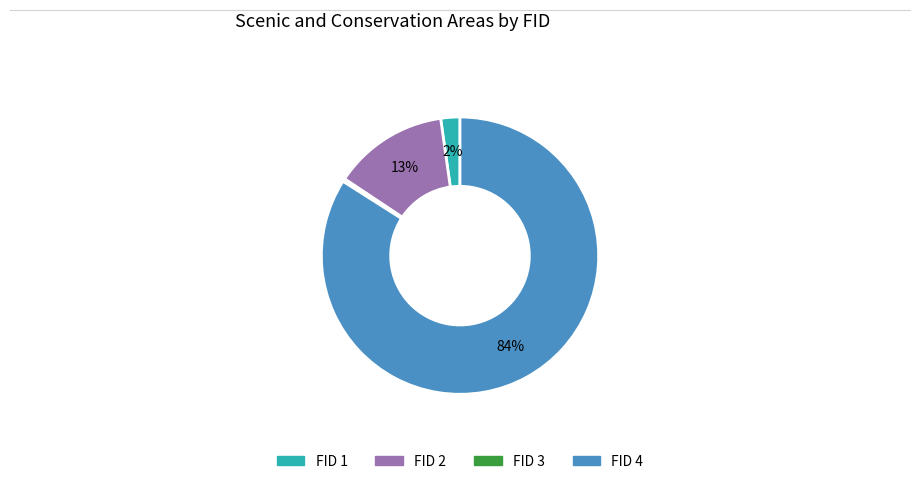

Rank the categories by value from lowest to highest.

FID 3, FID 1, FID 2, FID 4